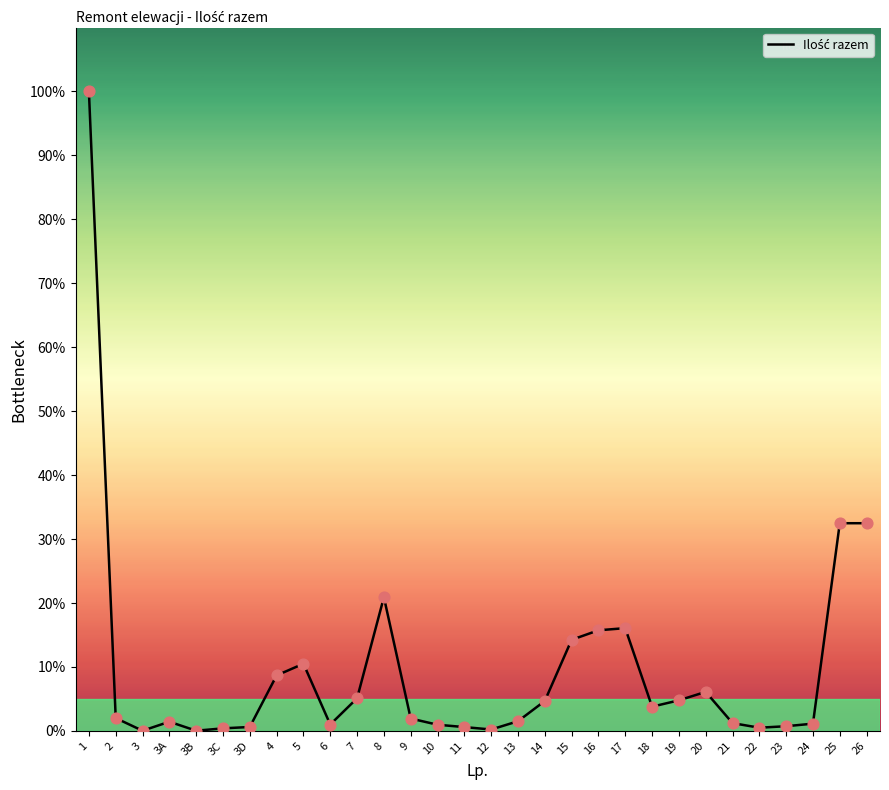

Approximately how many times larger is the value at 5 compared to 13?

6.9